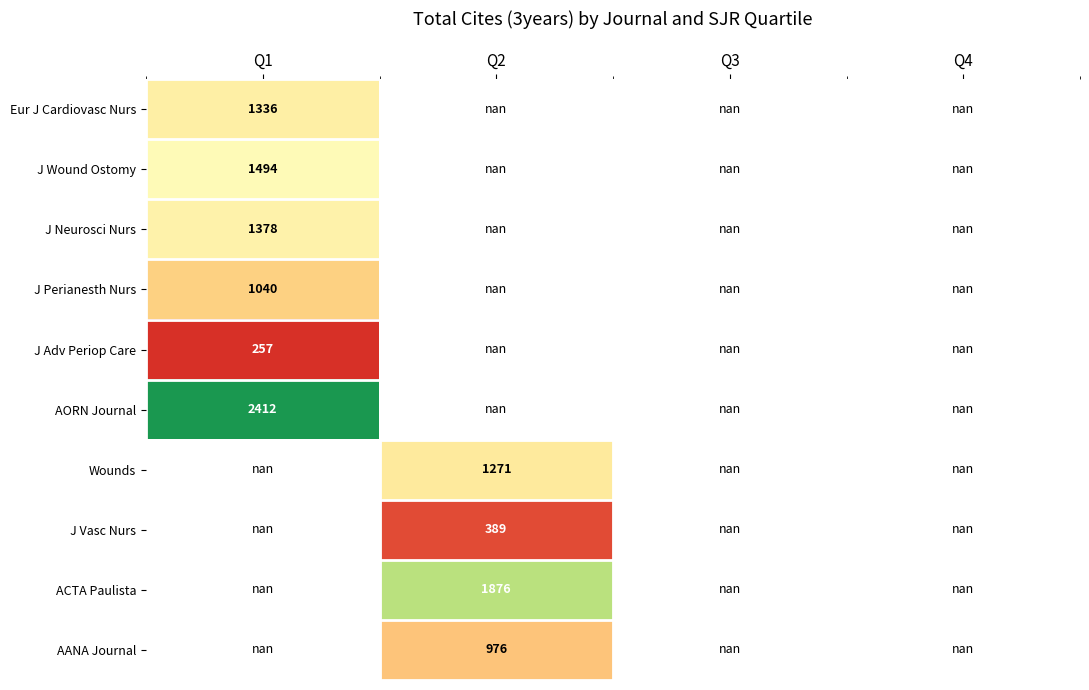

Is it true that J Adv Periop Care equals 74.9 at Q1?

False